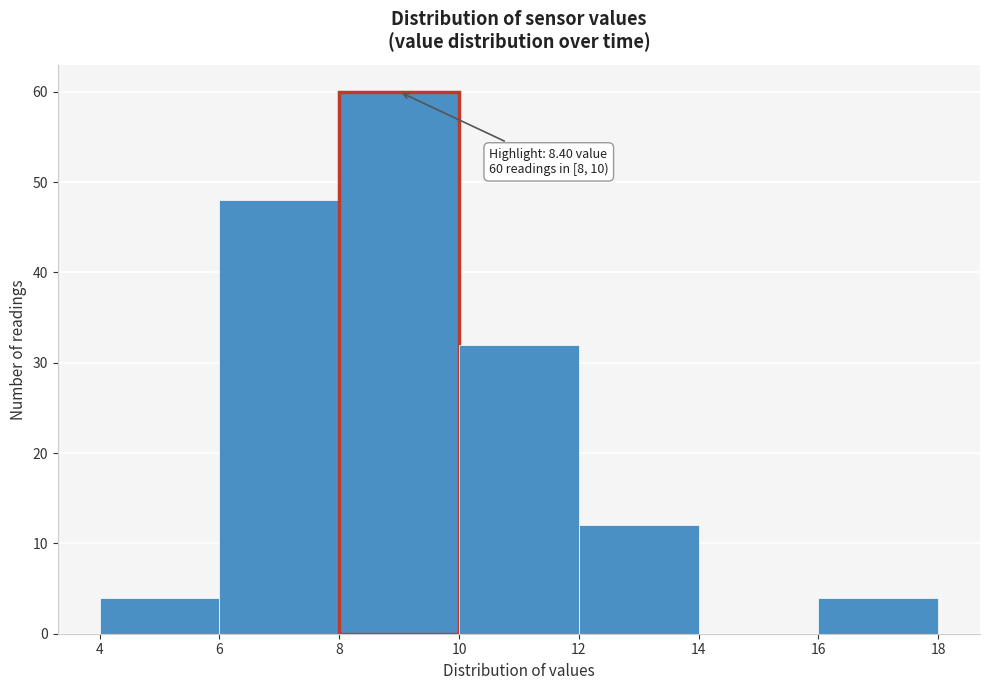

Over which range of the x-axis is the bar tallest?

8 to 10